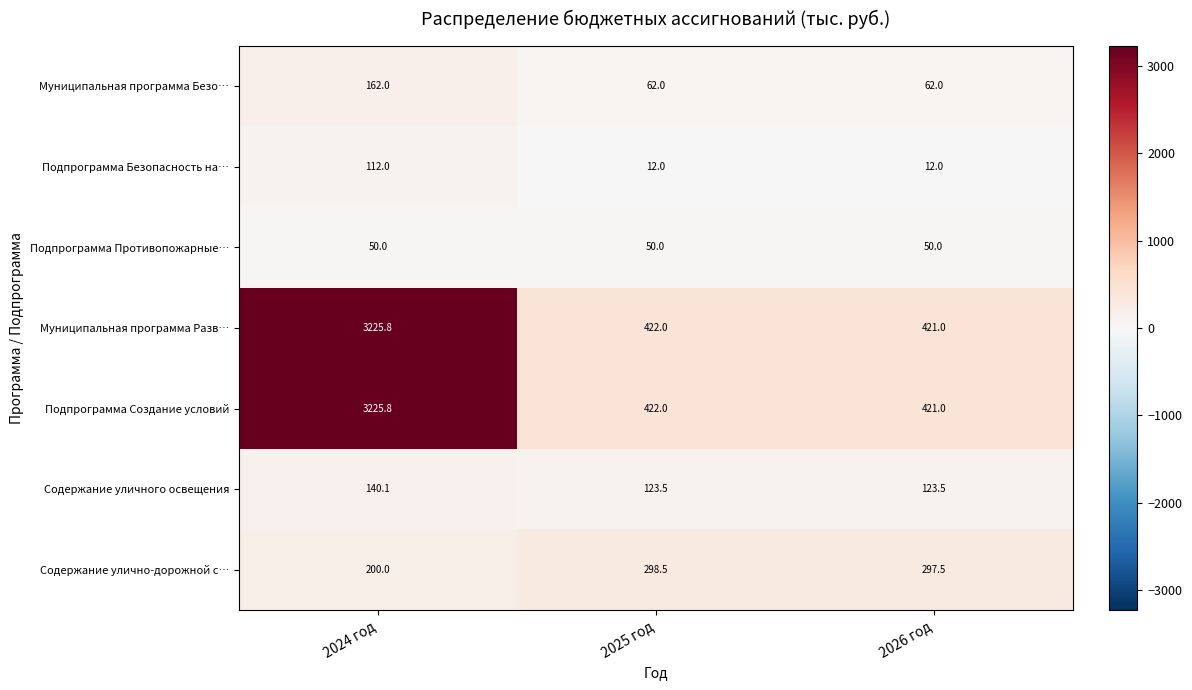

The value of Подпрограмма Создание условий at 2025 год is 717.8. True or false?

False